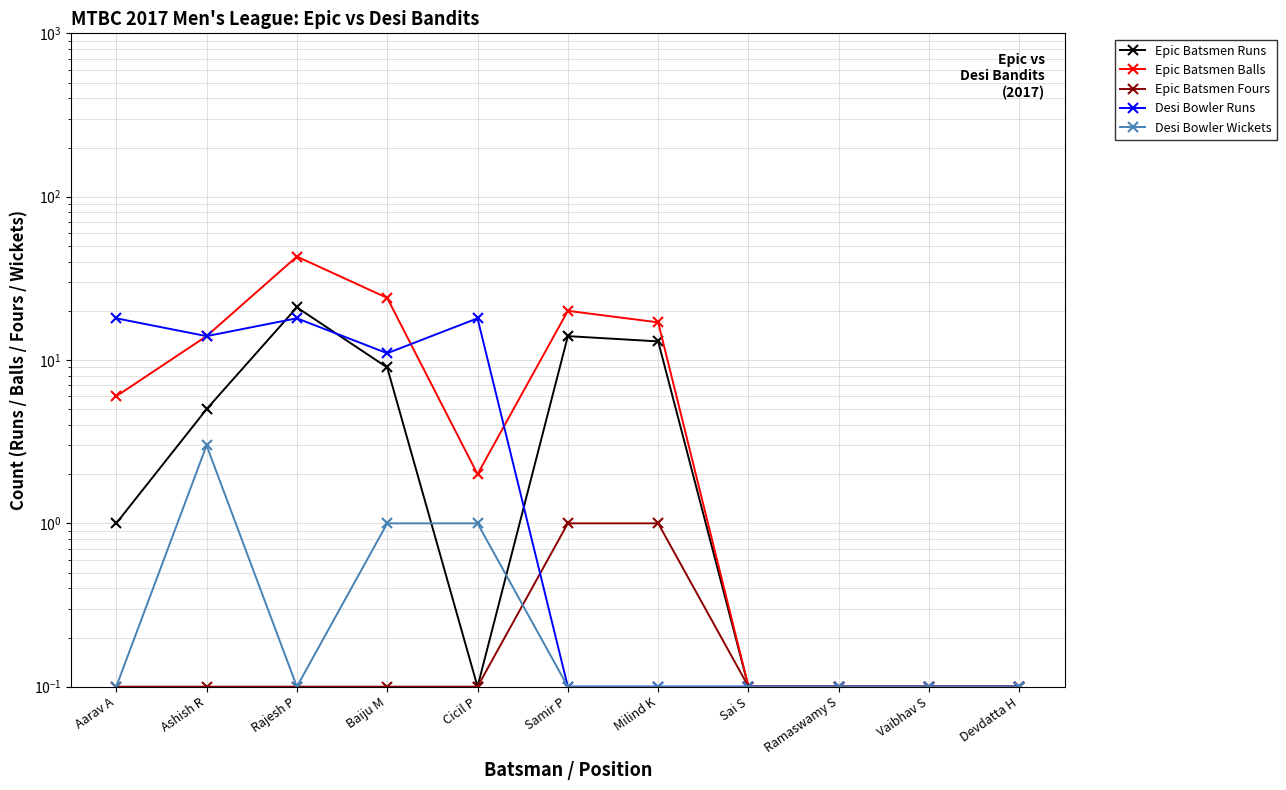

What is the label of the 4th point from the left?

Baiju M